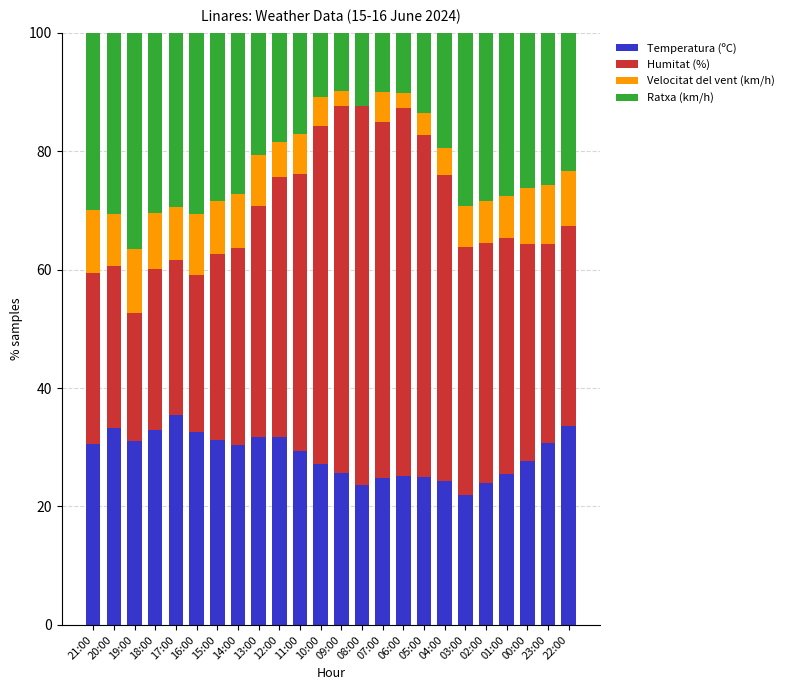

What is the maximum value for Temperatura (ºC)?

35.5